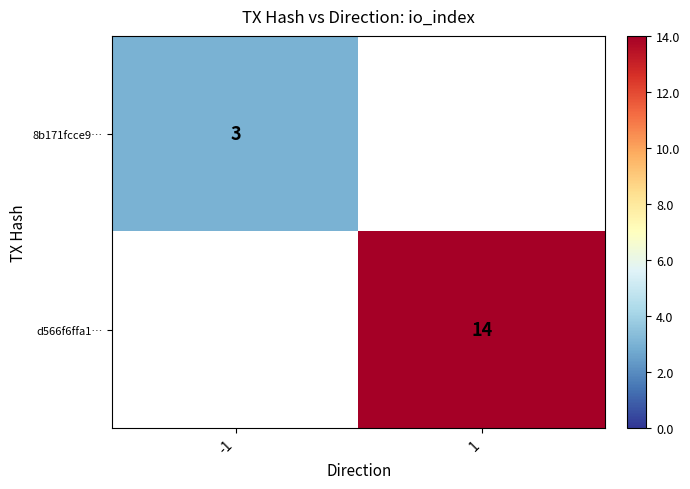

True or false: 8b171fcce9… has a value of 4 at -1.

False